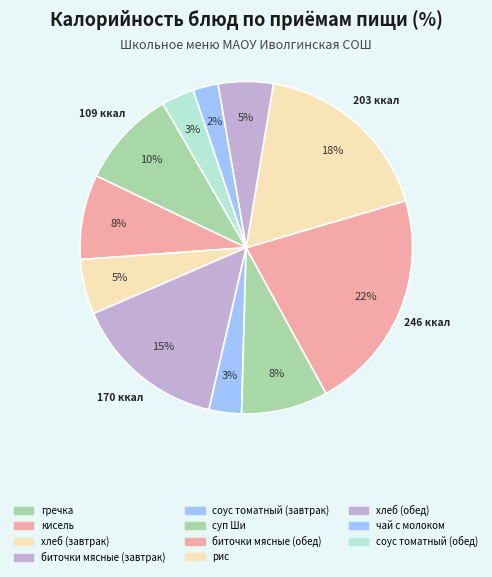

Count the number of slices in the pie.

11